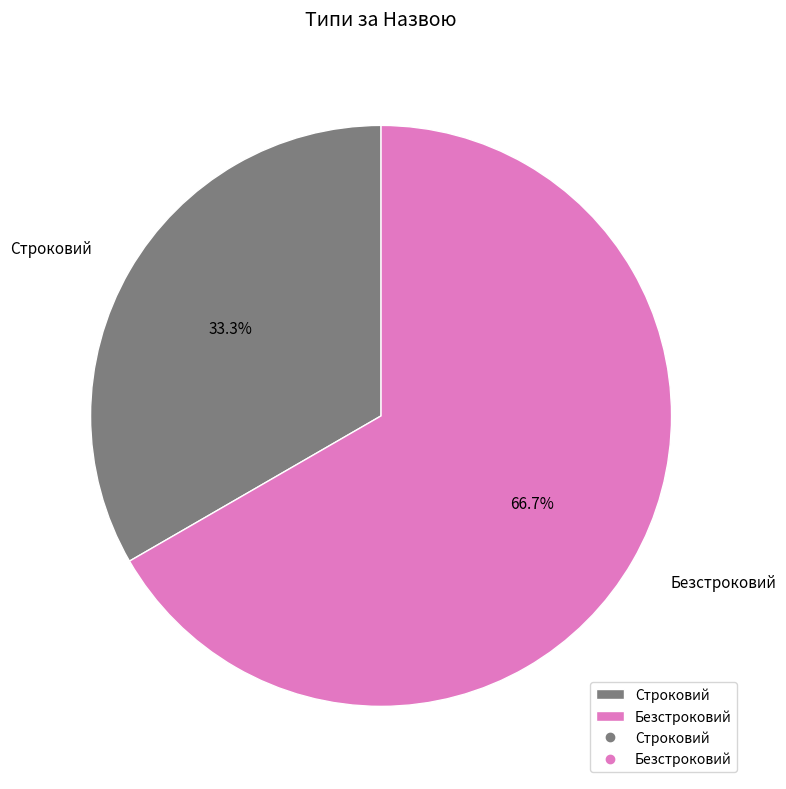

To the nearest percent, what portion does Строковий represent?

33%